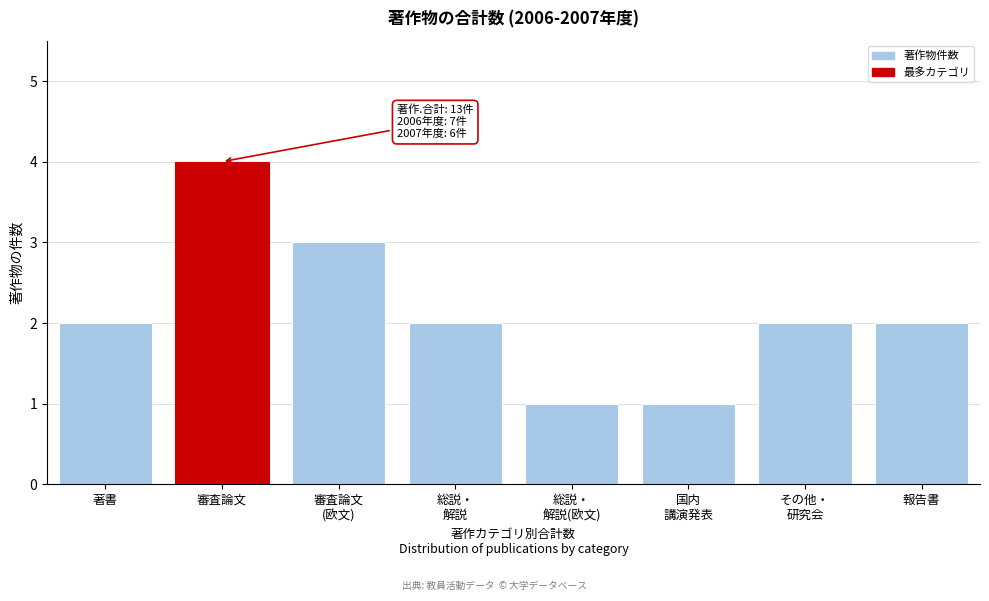

Reading left to right, what are all the values shown in this chart?

2	4	3	2	1	1	2	2